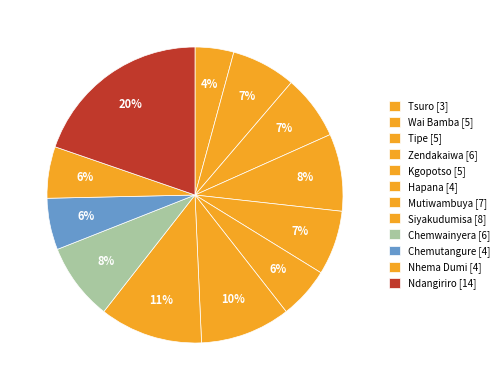

Does any single category account for the majority?

No